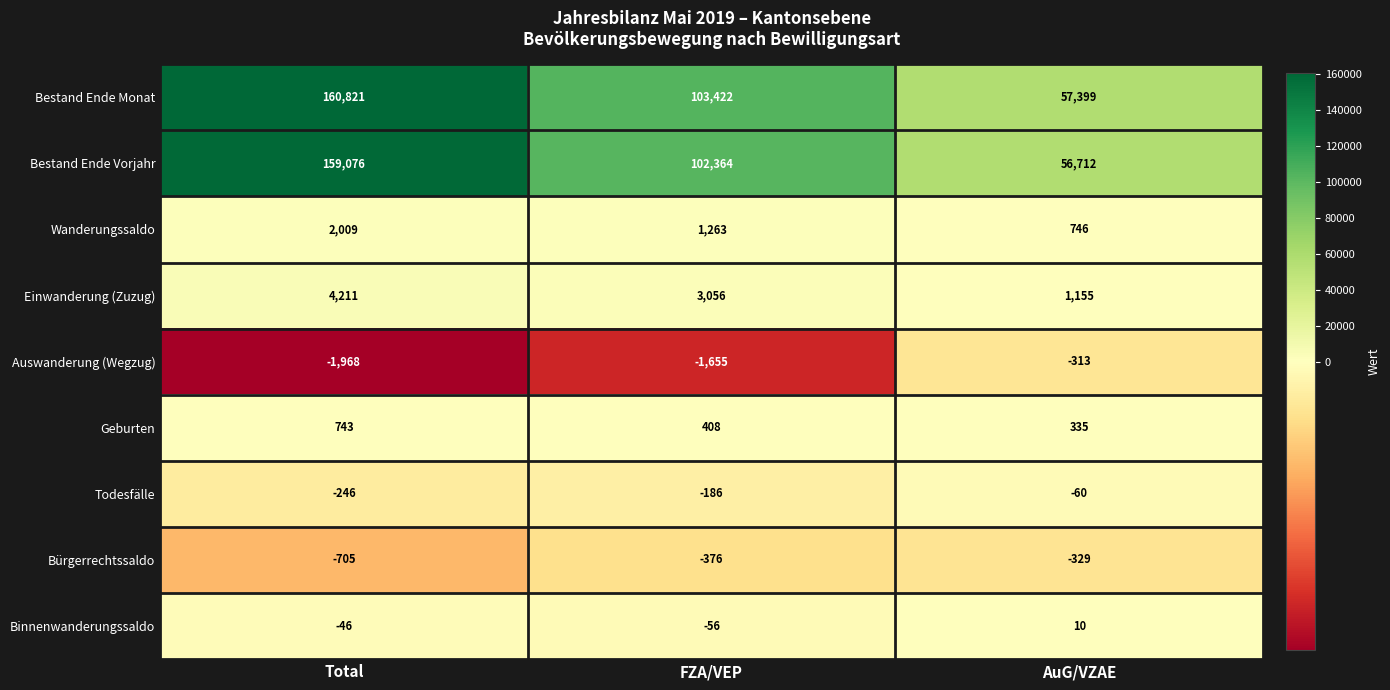

Which series has the largest range (max minus min)?

Bestand Ende Monat